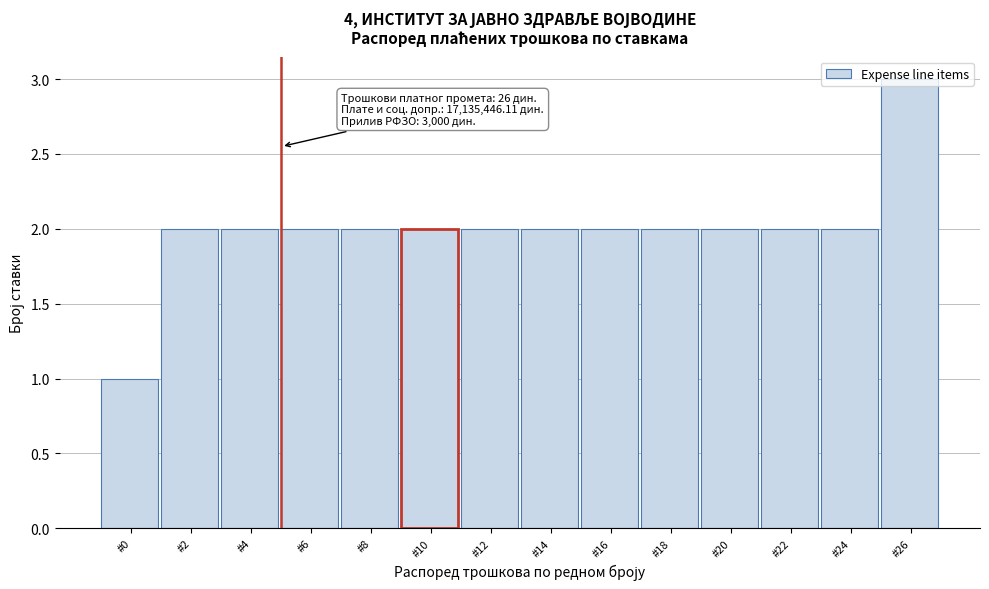

What is the maximum value shown in the chart?

3